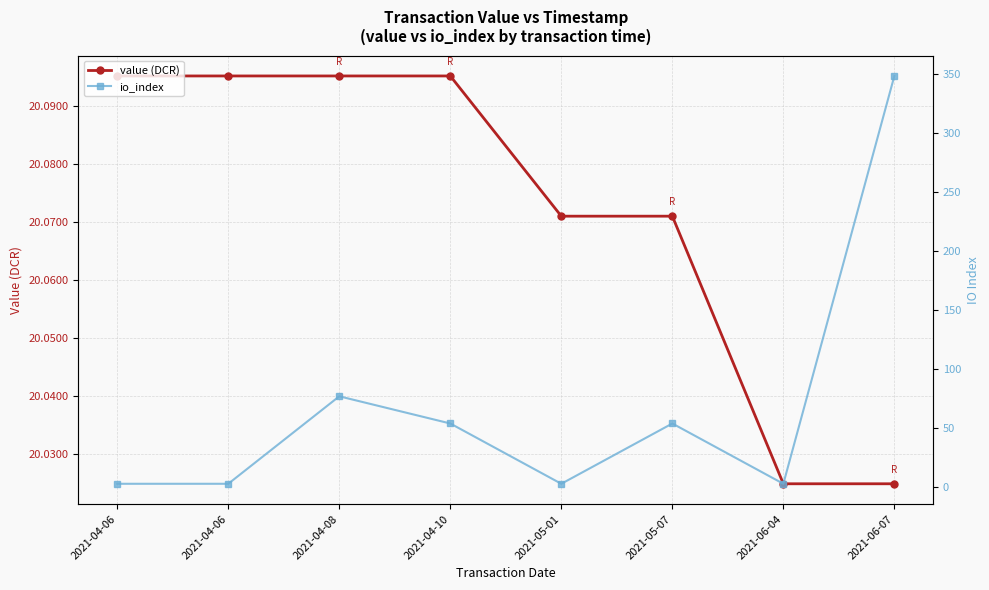

Reading right to left, what are all the values shown in this chart?

value (DCR): 20.0	20.0	20.1	20.1	20.1	20.1	20.1	20.1
io_index: 348.0	3.0	54.0	3.0	54.0	77.0	3.0	3.0